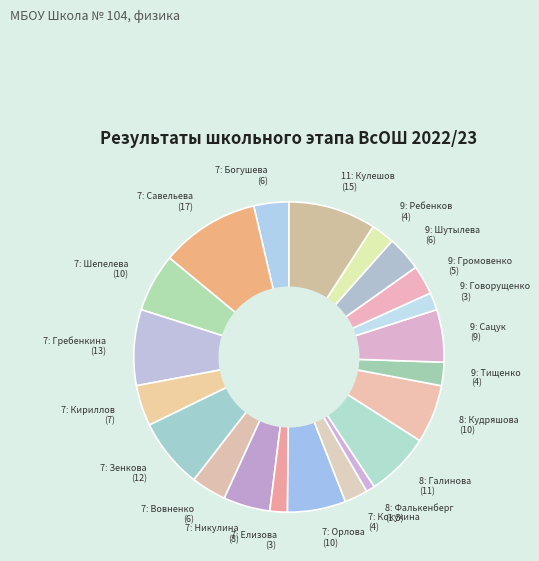

Which category has the smallest portion of the pie?

8: Фалькенберг